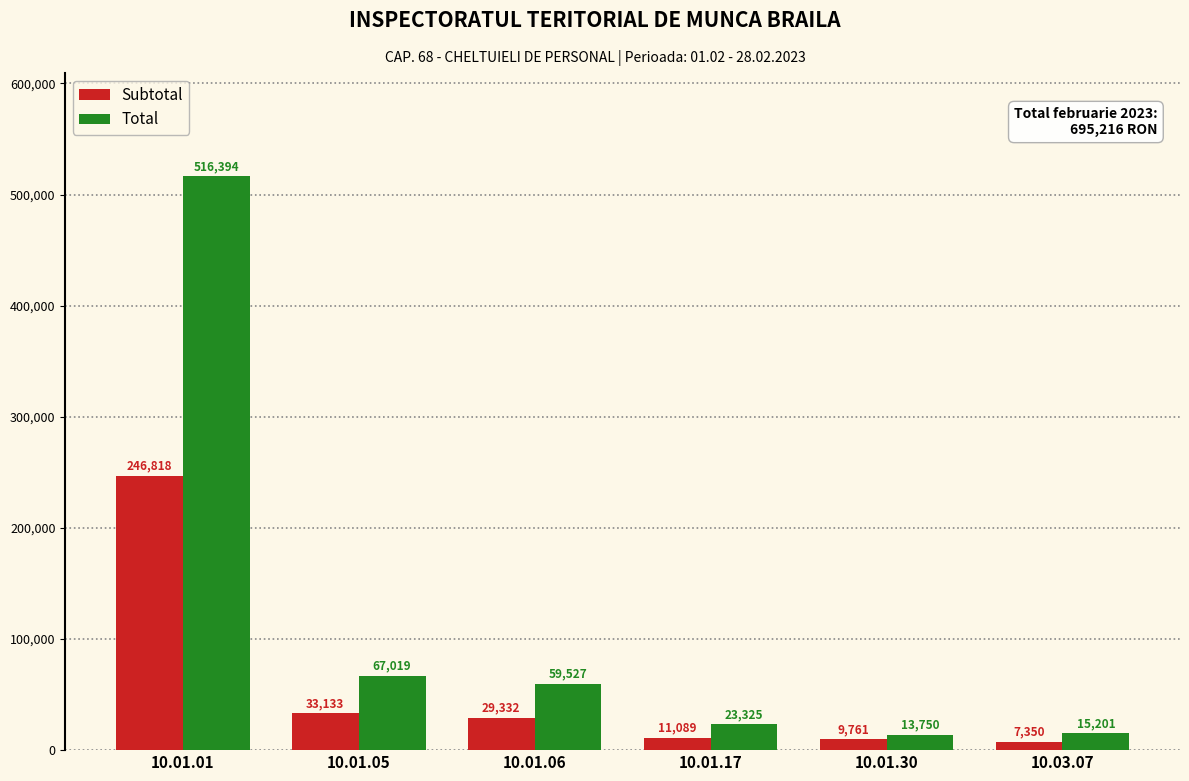

How many distinct data groups are displayed?

2